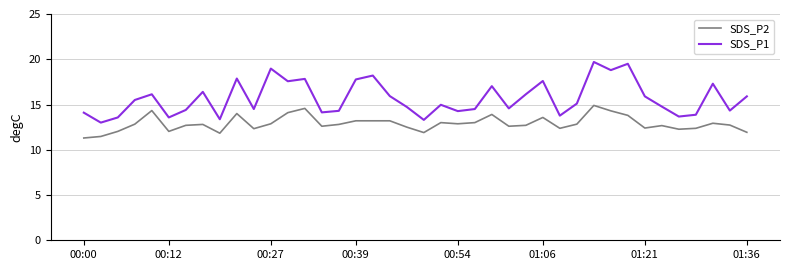

Rank the series by their maximum value, from highest to lowest.

SDS_P1, SDS_P2